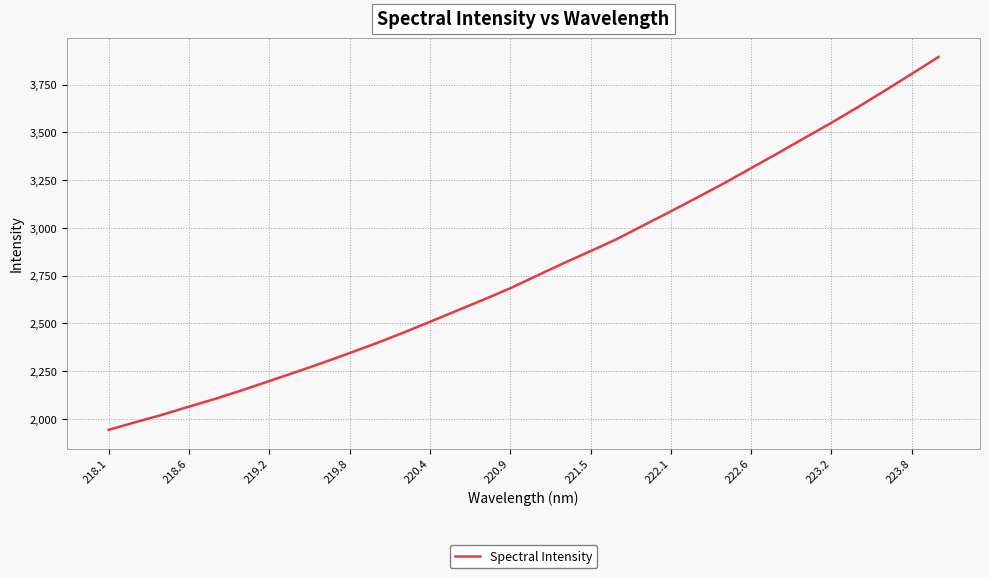

What is the difference between the maximum and minimum values?

1952.6